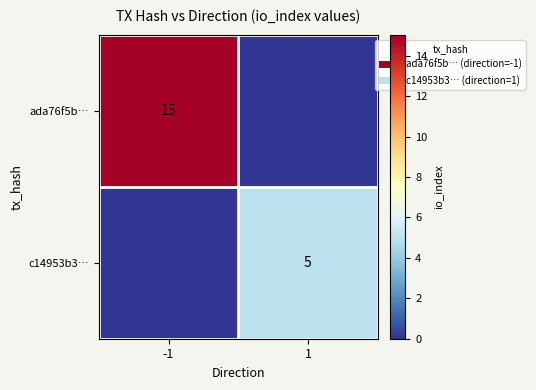

Is it true that c14953b3… equals 7 at 1?

False